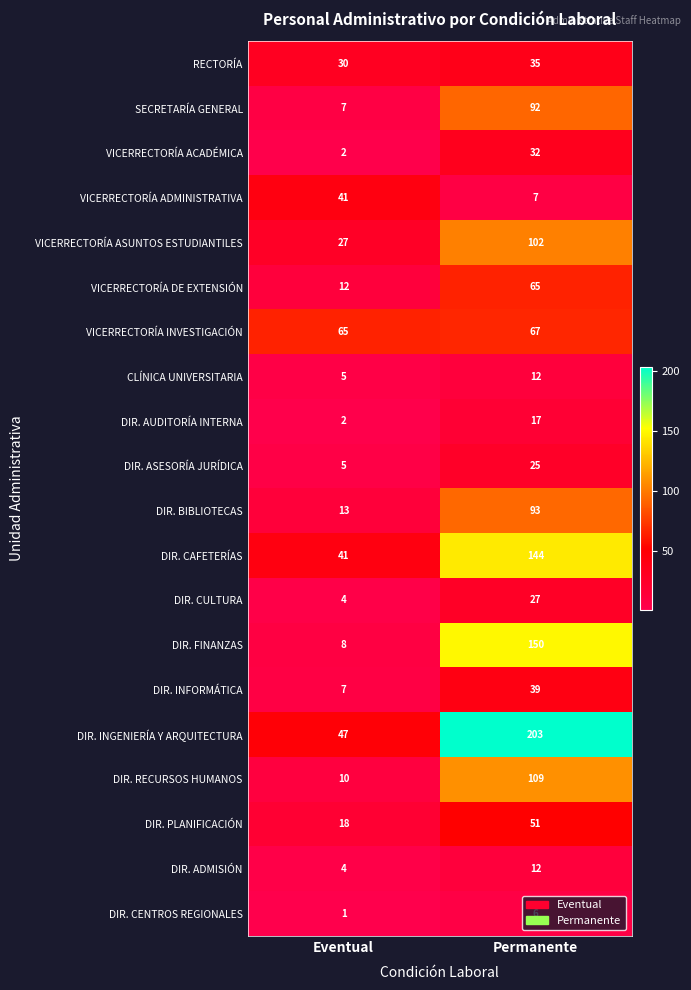

Which category has the highest value across all series?

Permanente